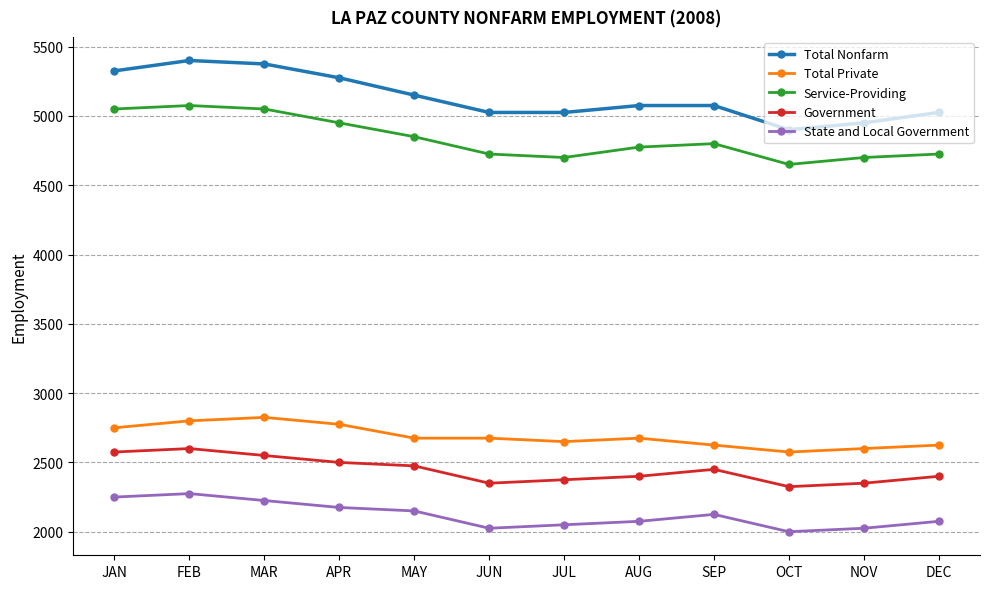

What is the label of the 11th point from the left?

NOV